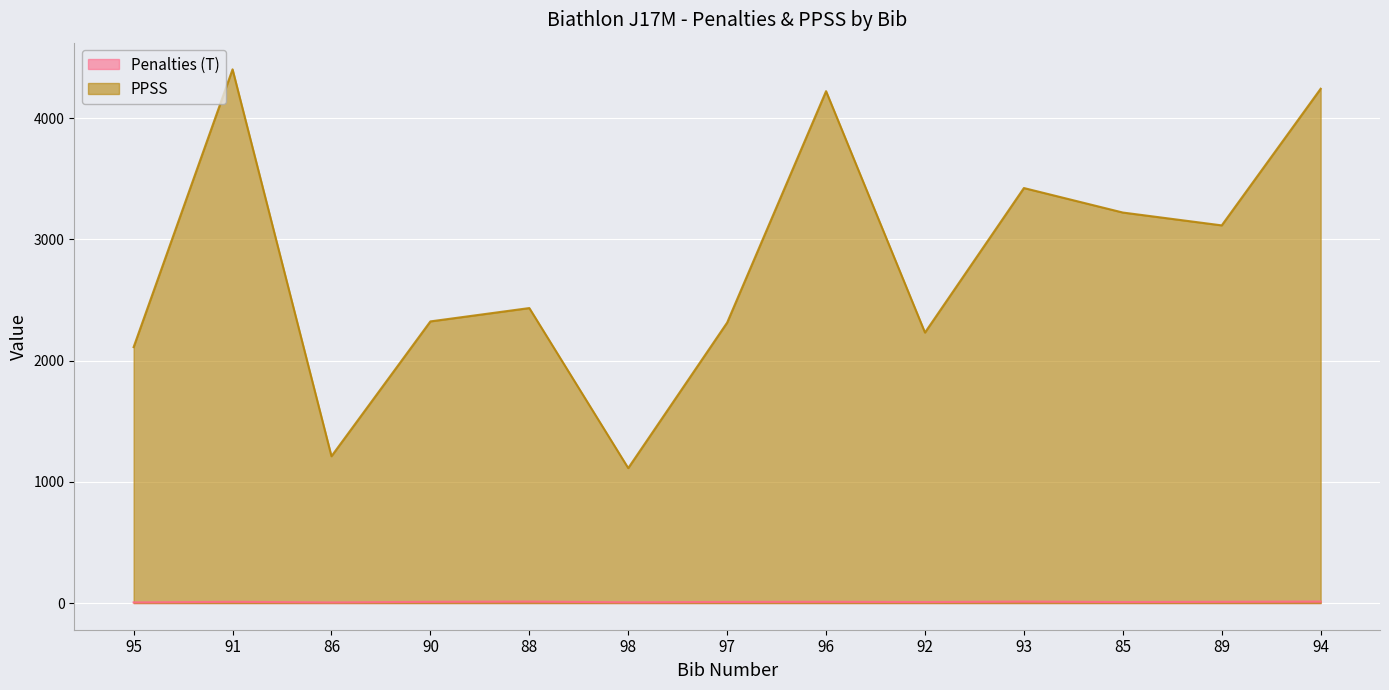

Where is Penalties (T) nearest to the value 8?

92